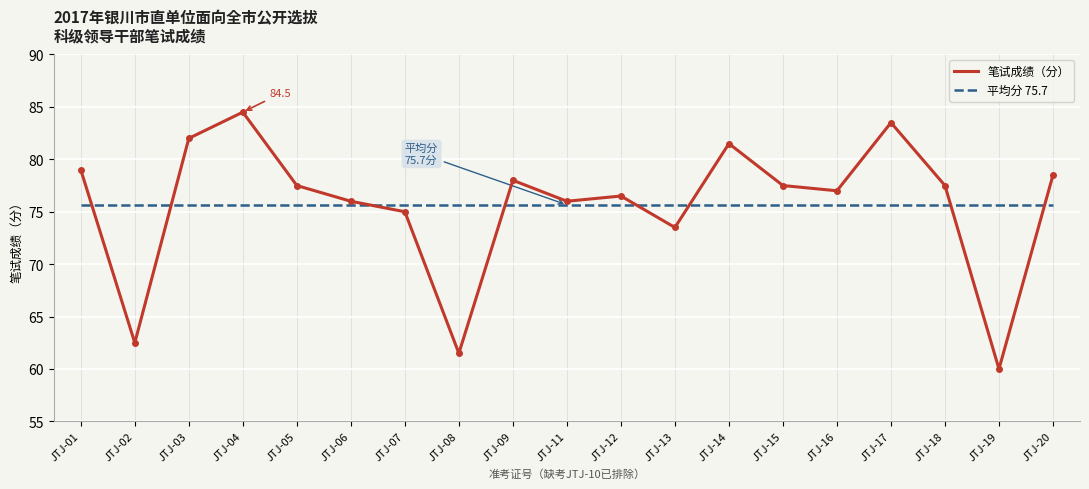

At which category does 笔试成绩（分） reach its first local peak?

JTJ-04